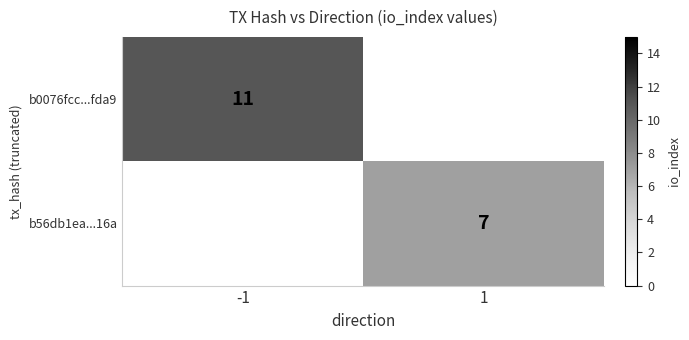

Which category has the highest value across all series?

-1